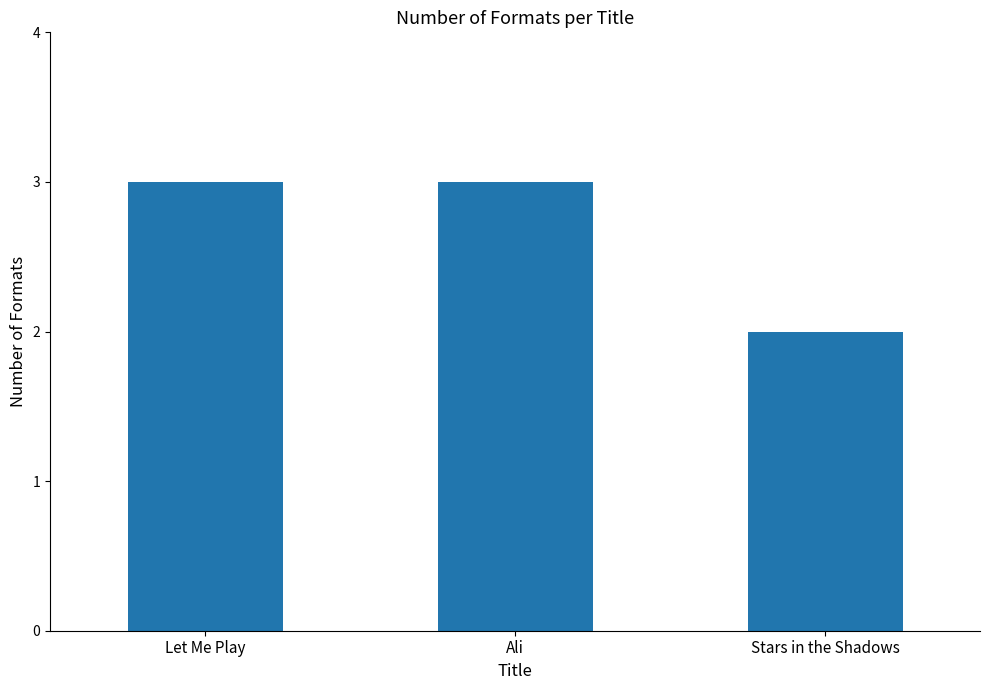

Approximately how many times larger is the value at Let Me Play compared to Ali?

1.0